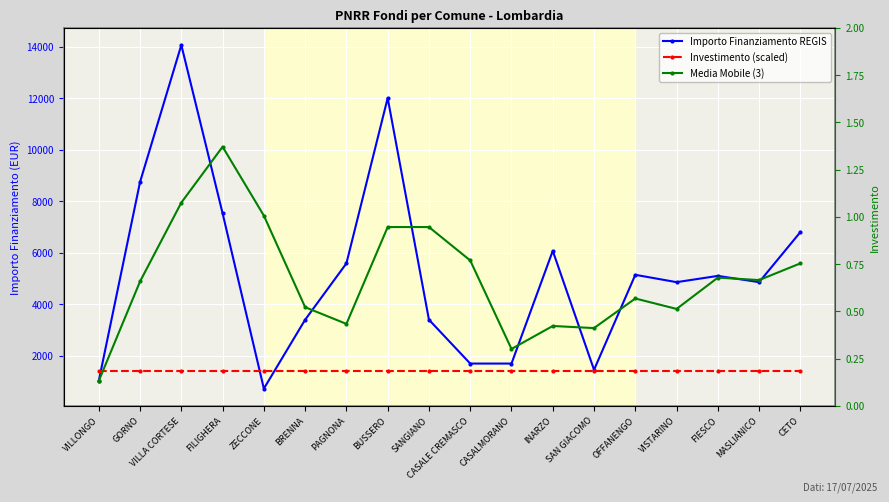

Which series ends up on top after the final intersection of Importo Finanziamento REGIS and Media Mobile (3)?

Importo Finanziamento REGIS